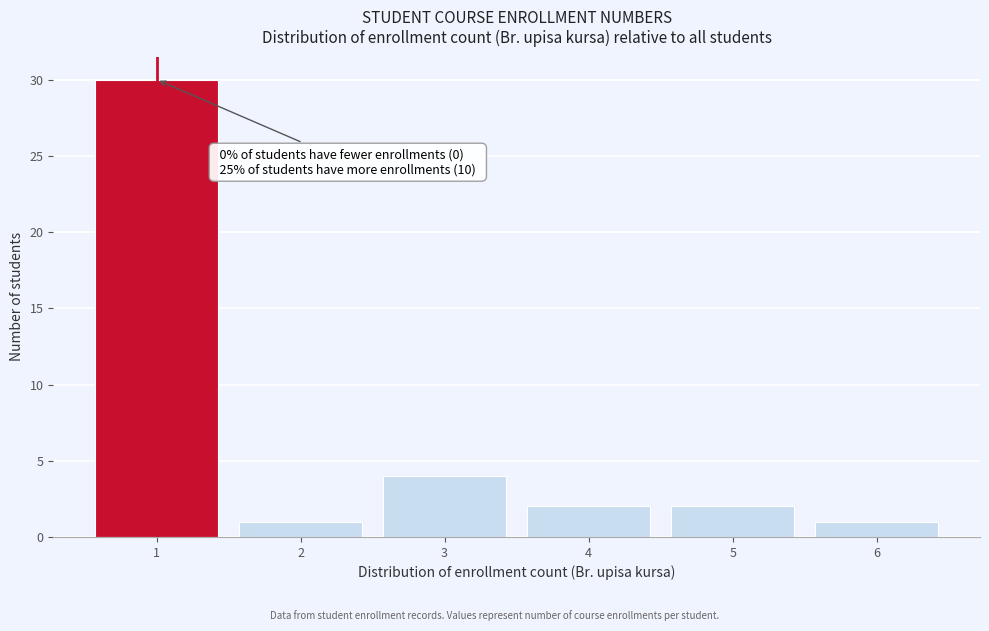

Which range on the x-axis has the tallest bar?

0.5 to 1.5